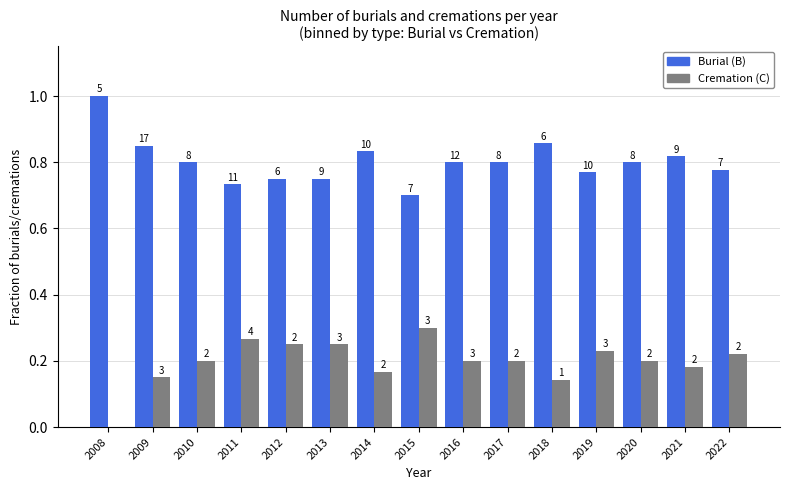

How many groups of bars are there?

15